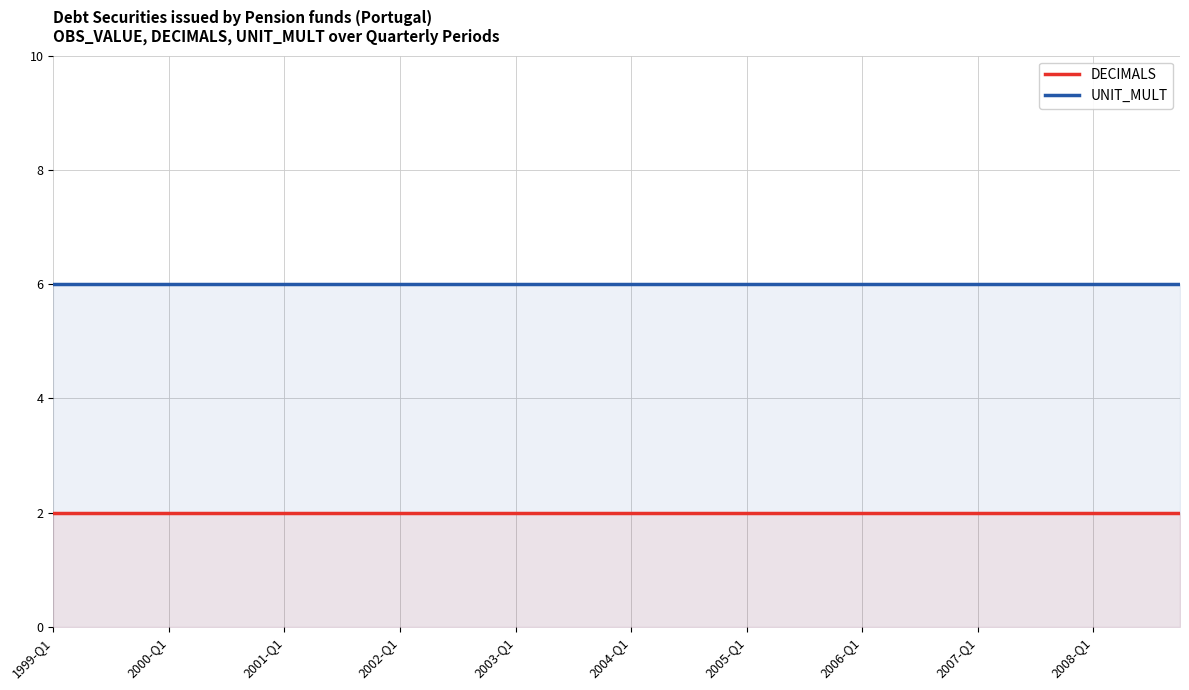

What is the difference between the highest and lowest values at 2005-Q1?

4